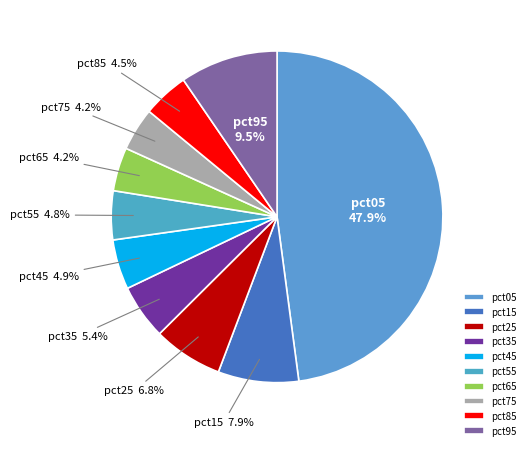

To the nearest percent, what is the difference between the largest and smallest slice percentages?

44%